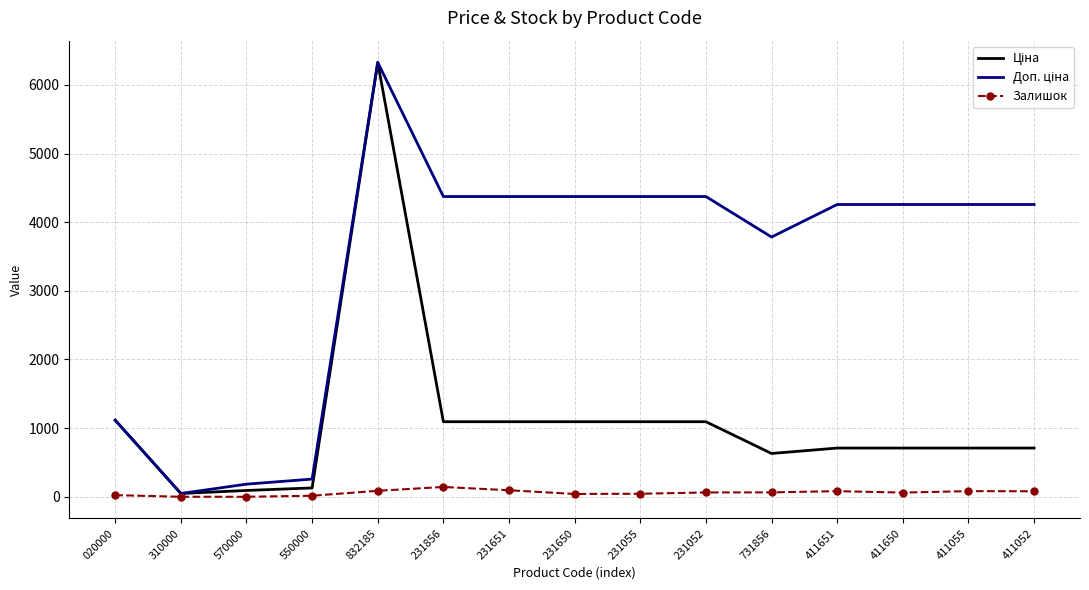

What is the sum of the Залишок values at 832185 and 231055?

131.0